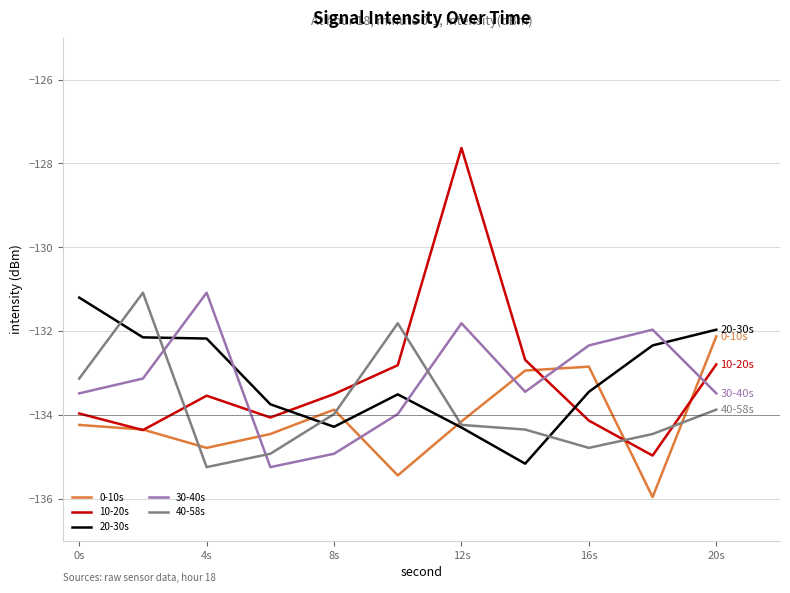

How many interior local peaks does the 40-58s series have?

2